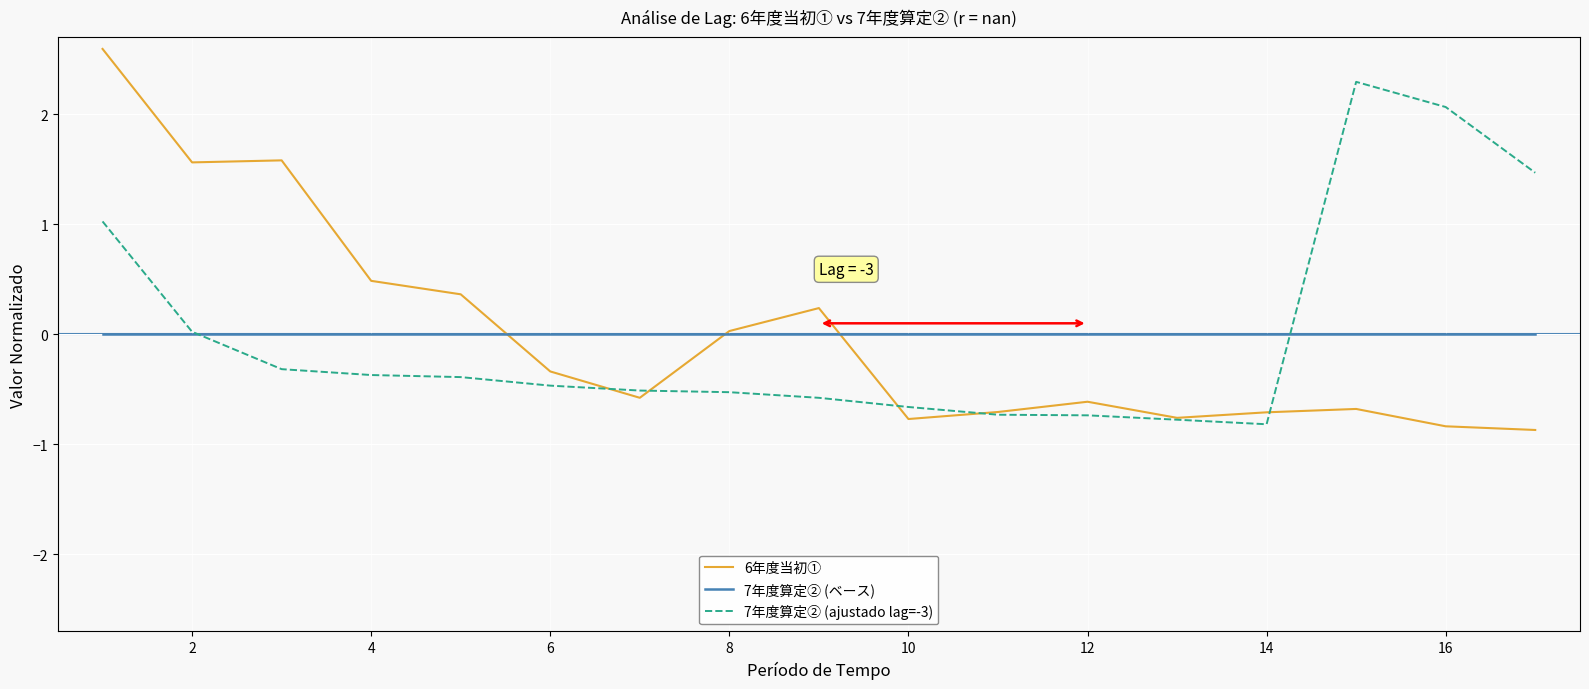

What is the minimum value for 7年度算定② (ajustado lag=-3)?

-0.8